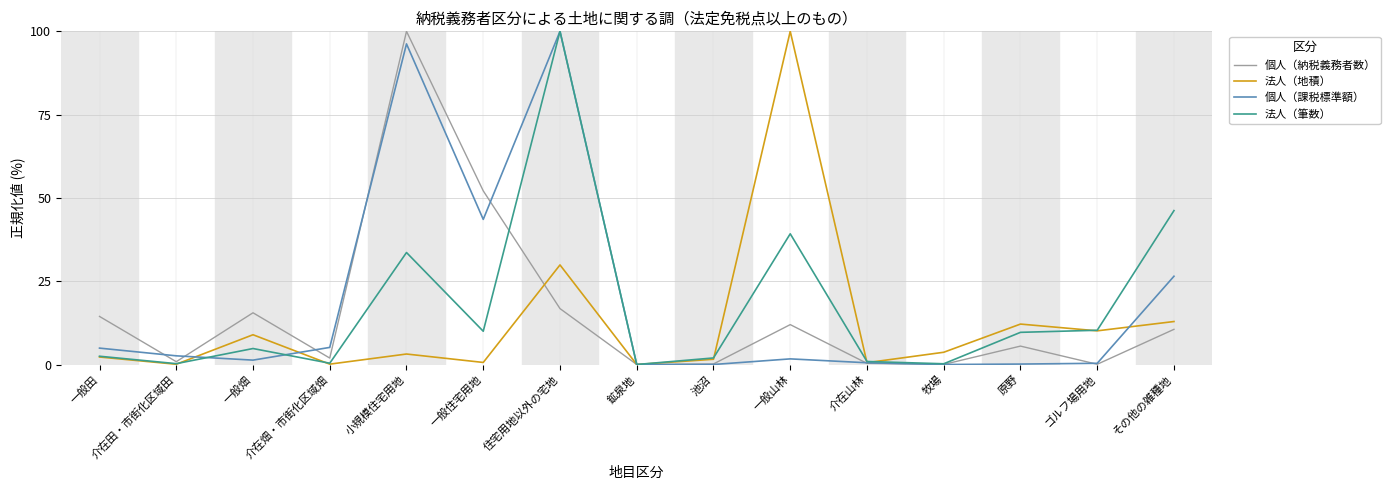

Which series has the largest total across all categories?

個人（課税標準額）